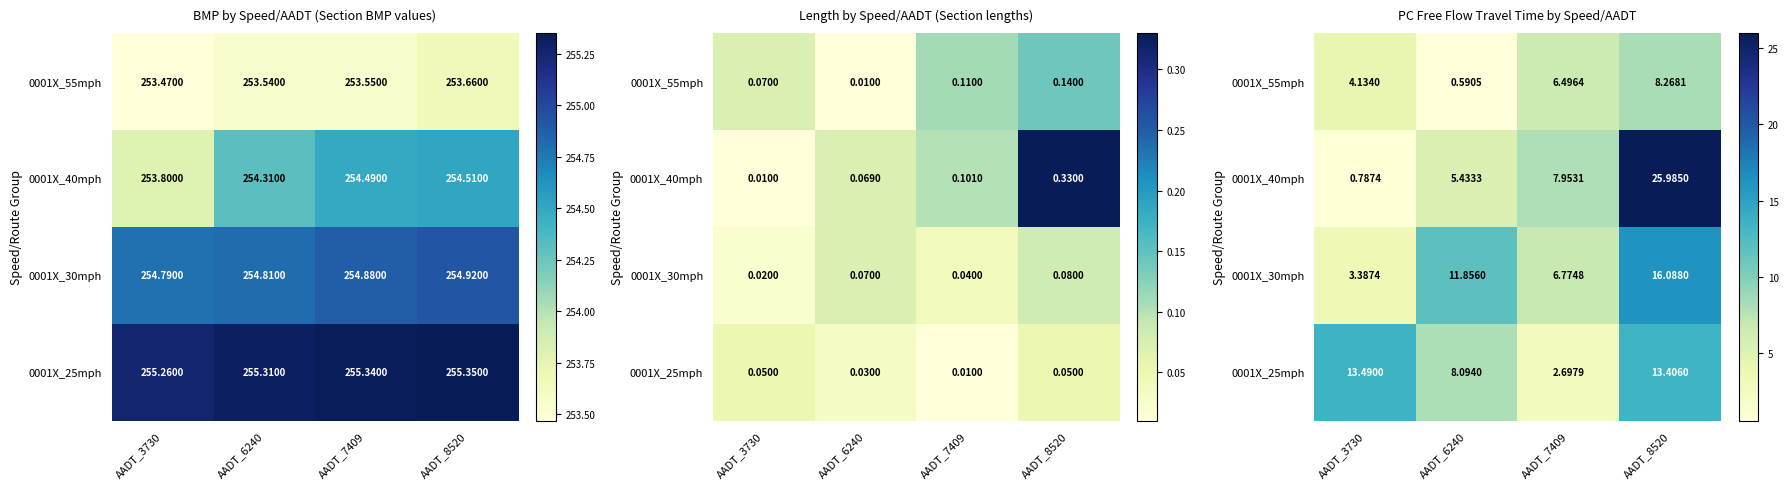

Which label corresponds to the smallest value in the chart?

AADT_6240